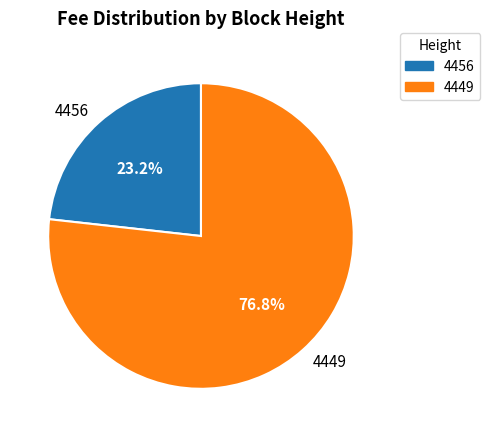

To the nearest percent, what portion does 4456 represent?

23%